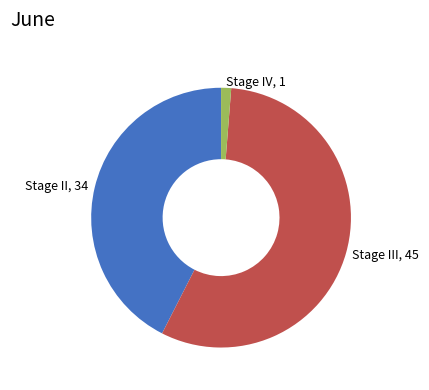

Does Stage II represent more than half of the total?

No